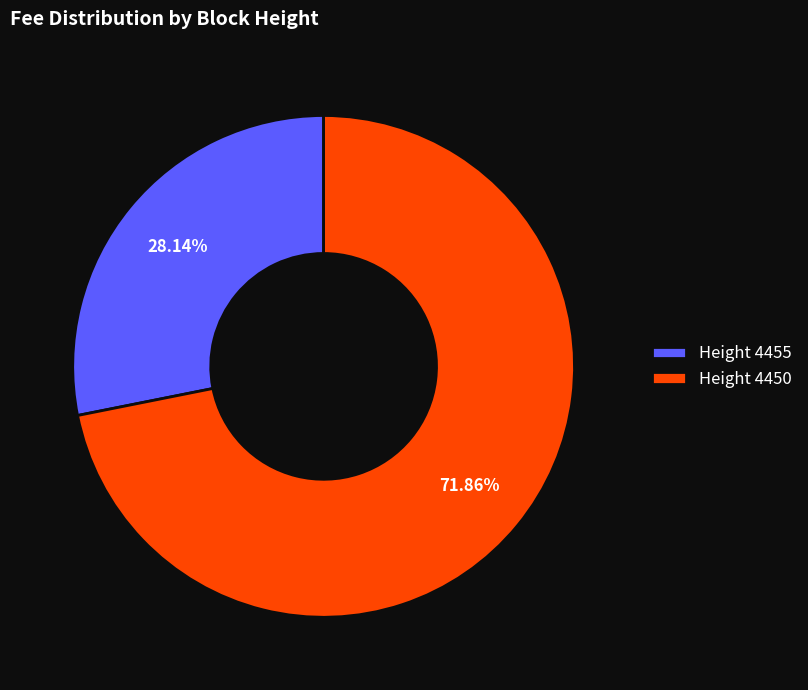

What is the largest slice in the pie chart?

Height 4450